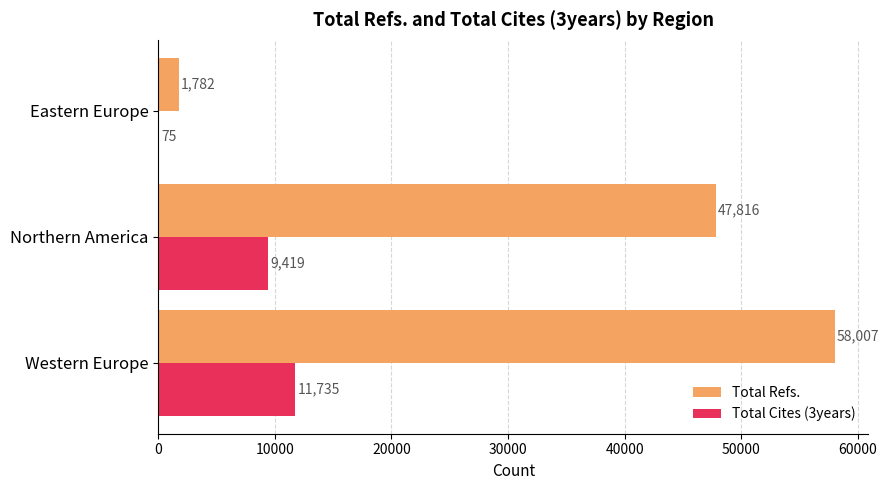

Is it true that Total Cites (3years) equals 11735 at Western Europe?

True